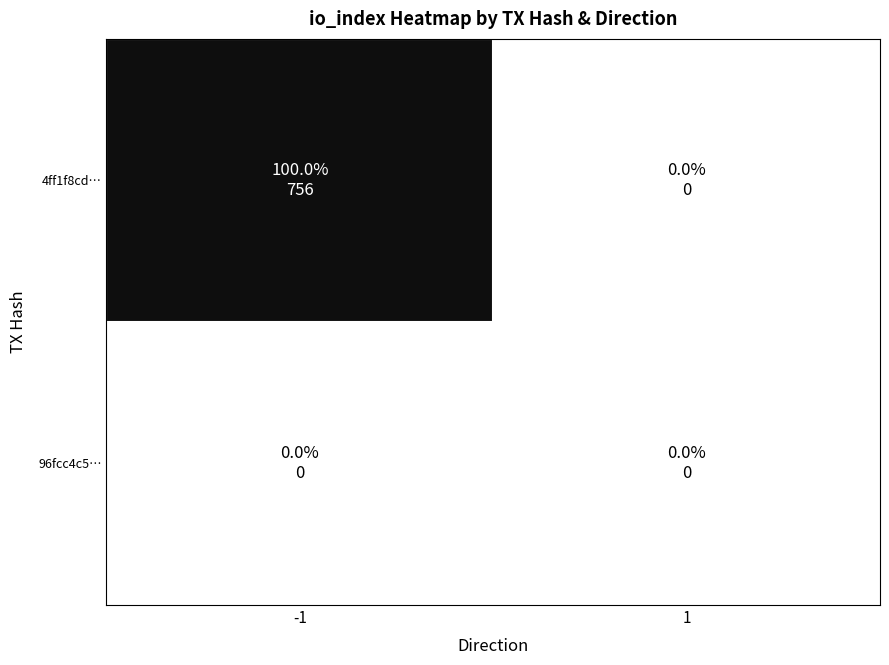

How many data points does each series have?

2